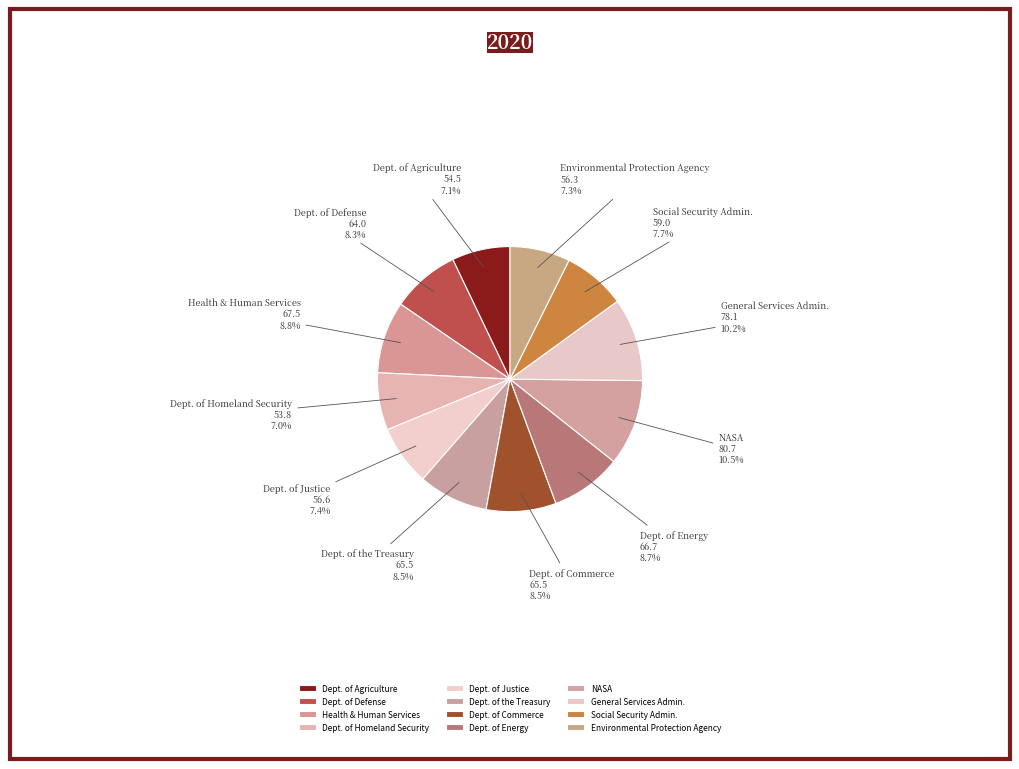

How many segments does this pie chart have?

12